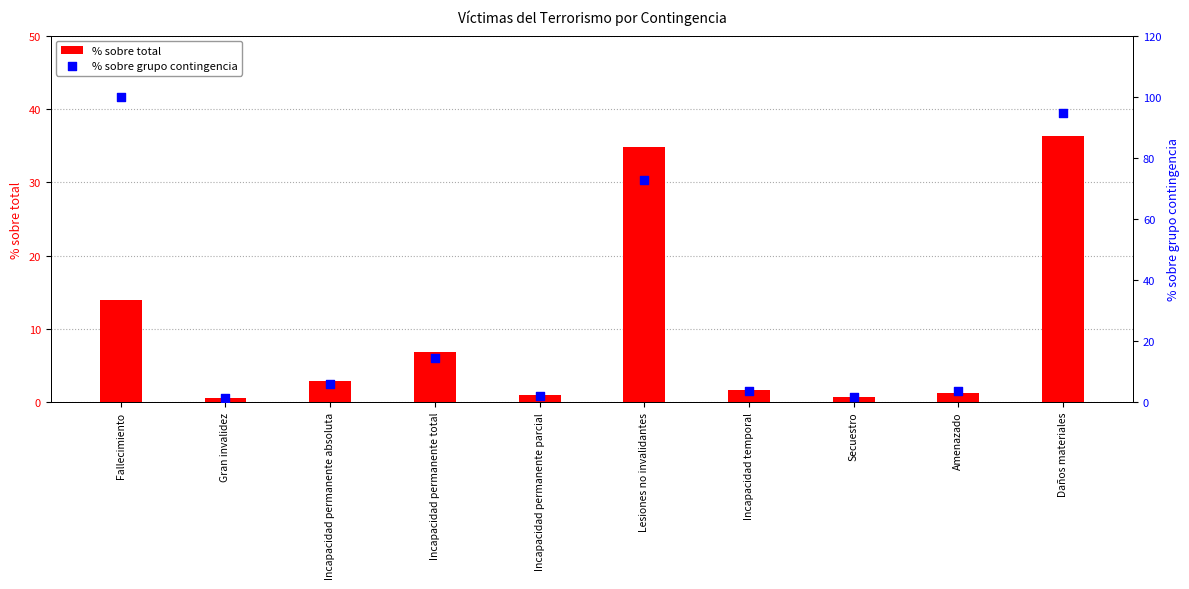

At how many categories does at least one series exceed 18?

3